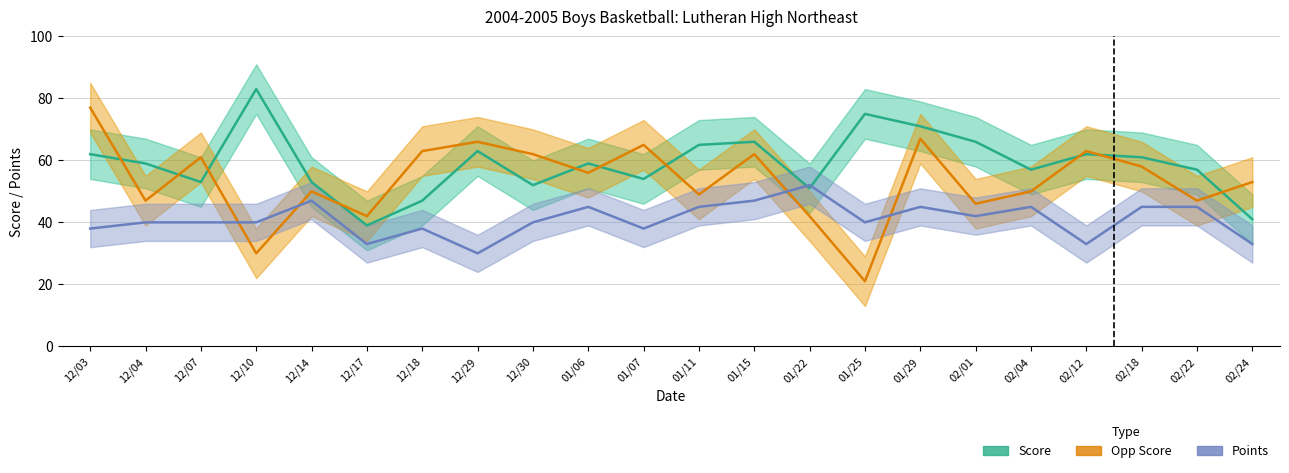

Which label corresponds to the largest value in the chart?

12/10